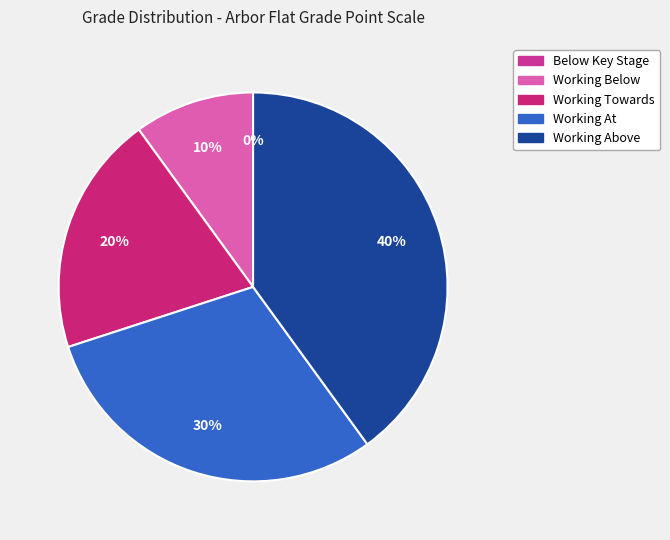

Is Working Below the majority of the pie?

No